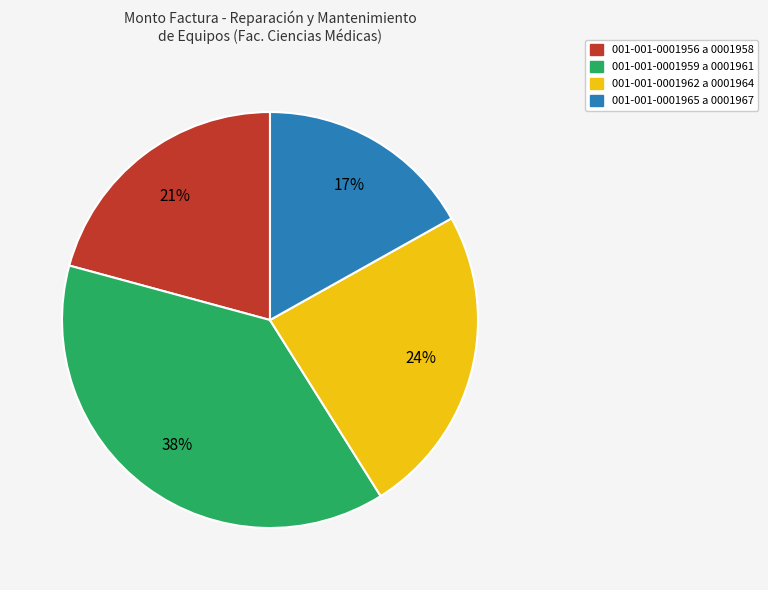

Count the number of slices in the pie.

4